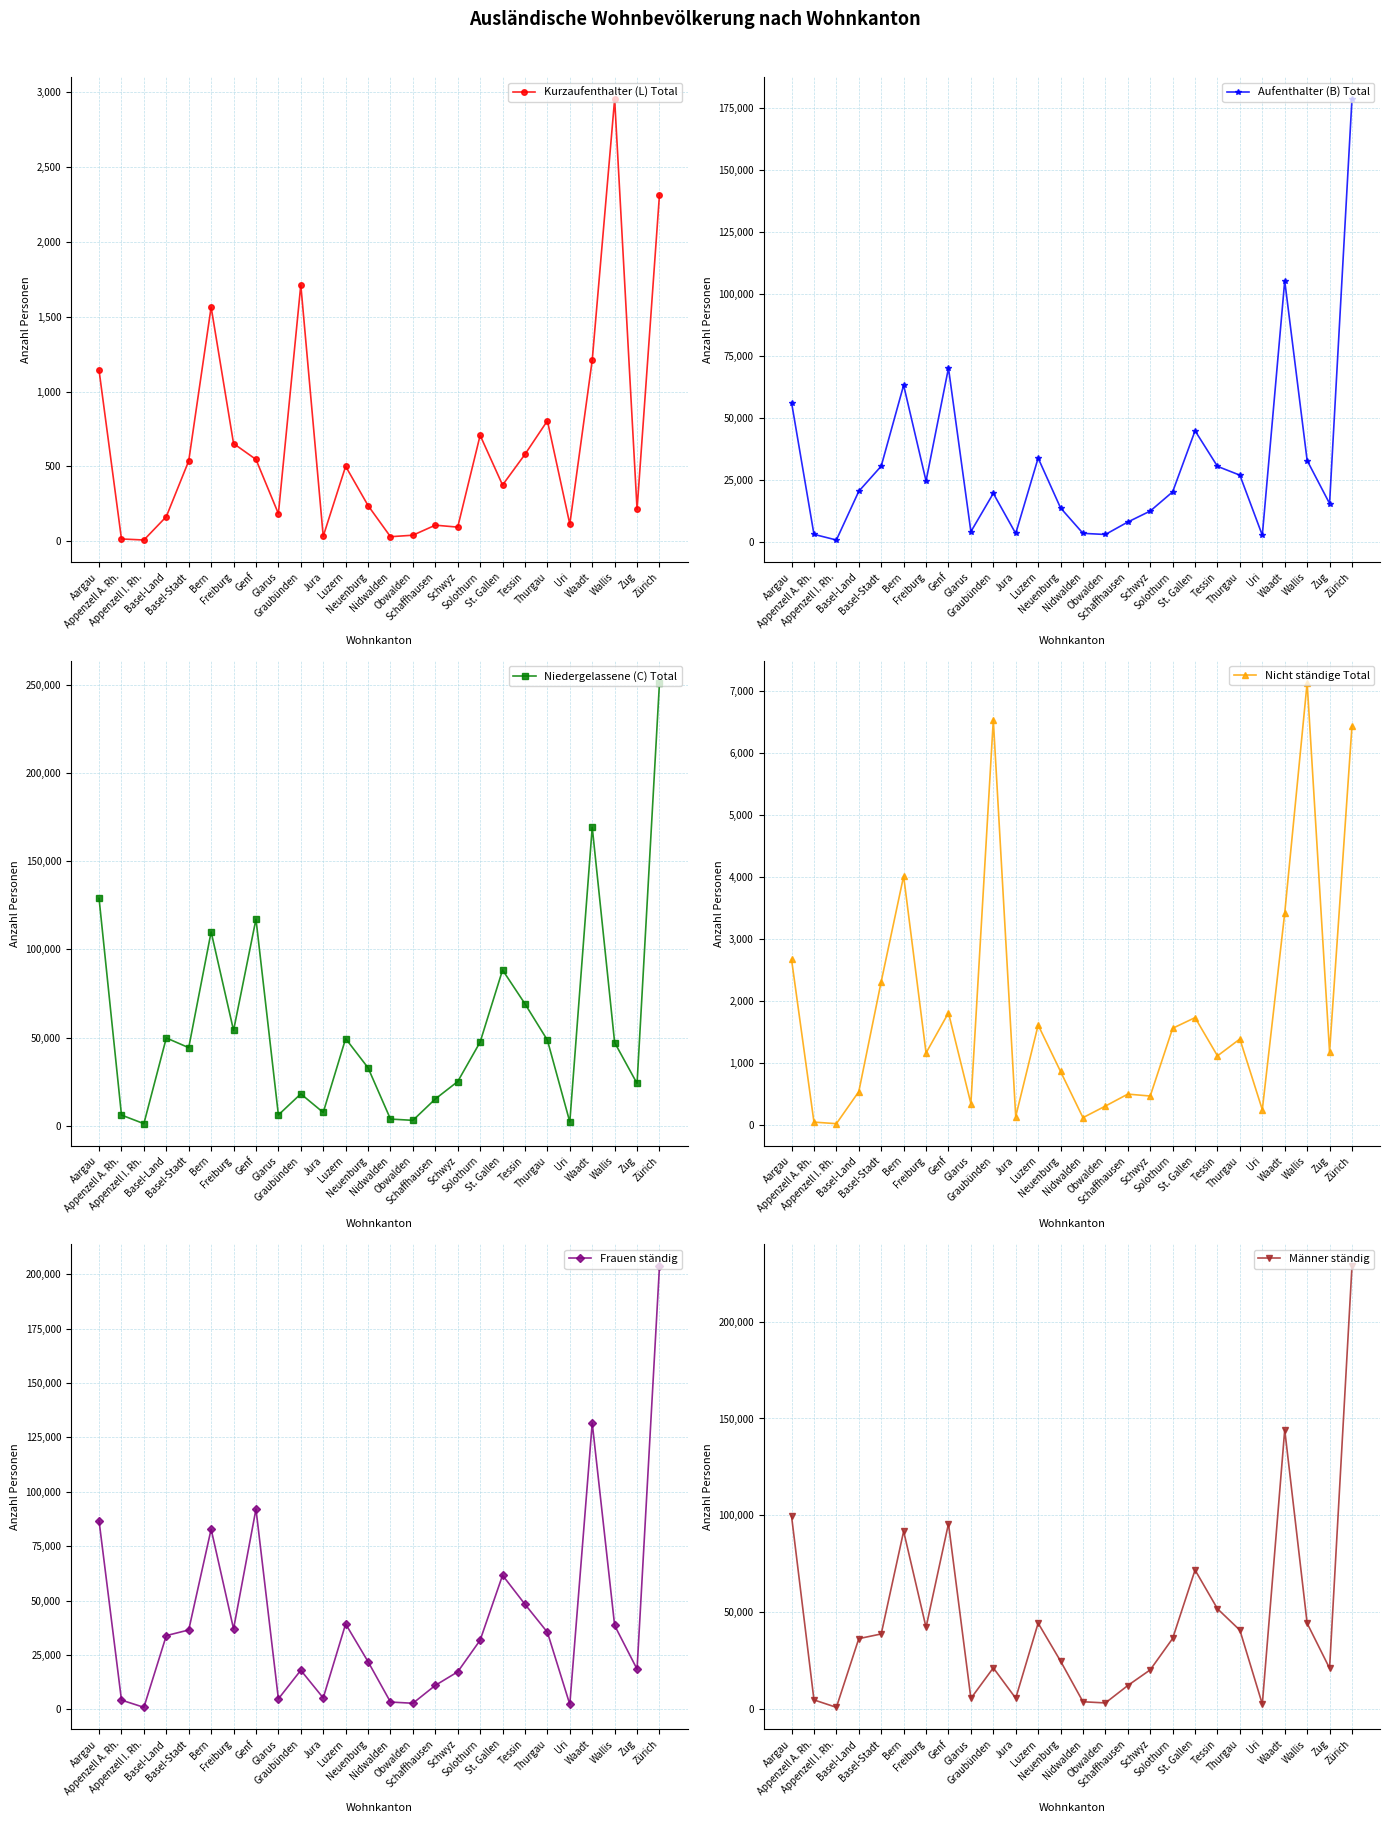

The Männer ständig series shows 144165 at Waadt. True or false?

True